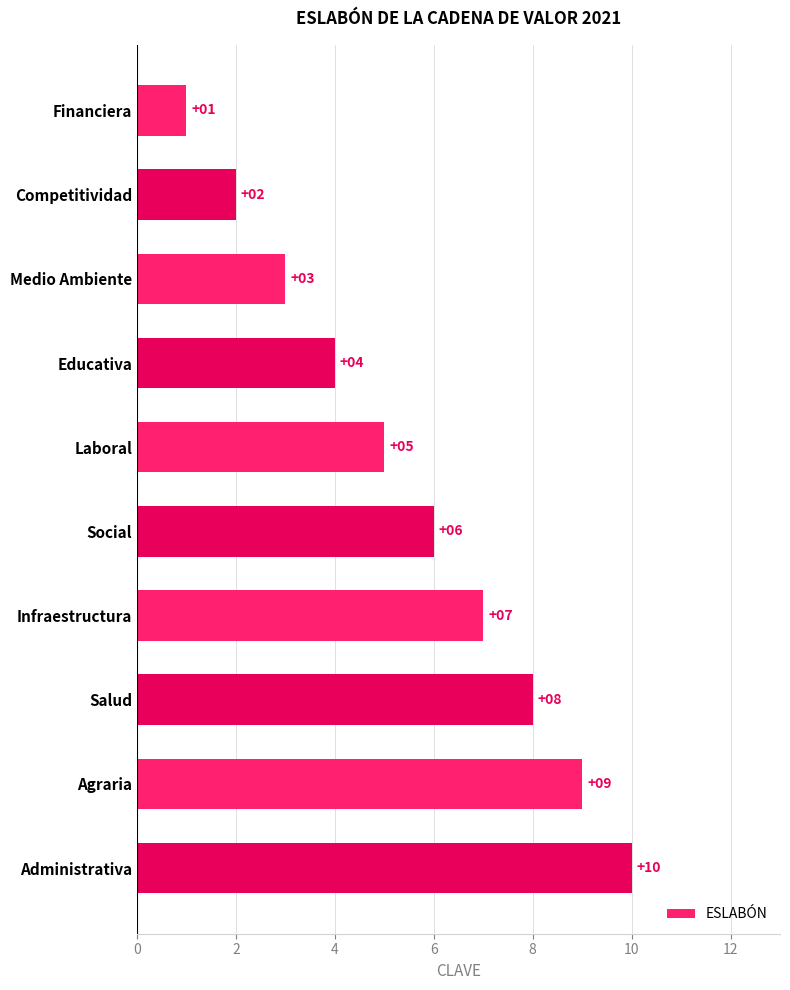

Count the values in the range 3 to 8.

6